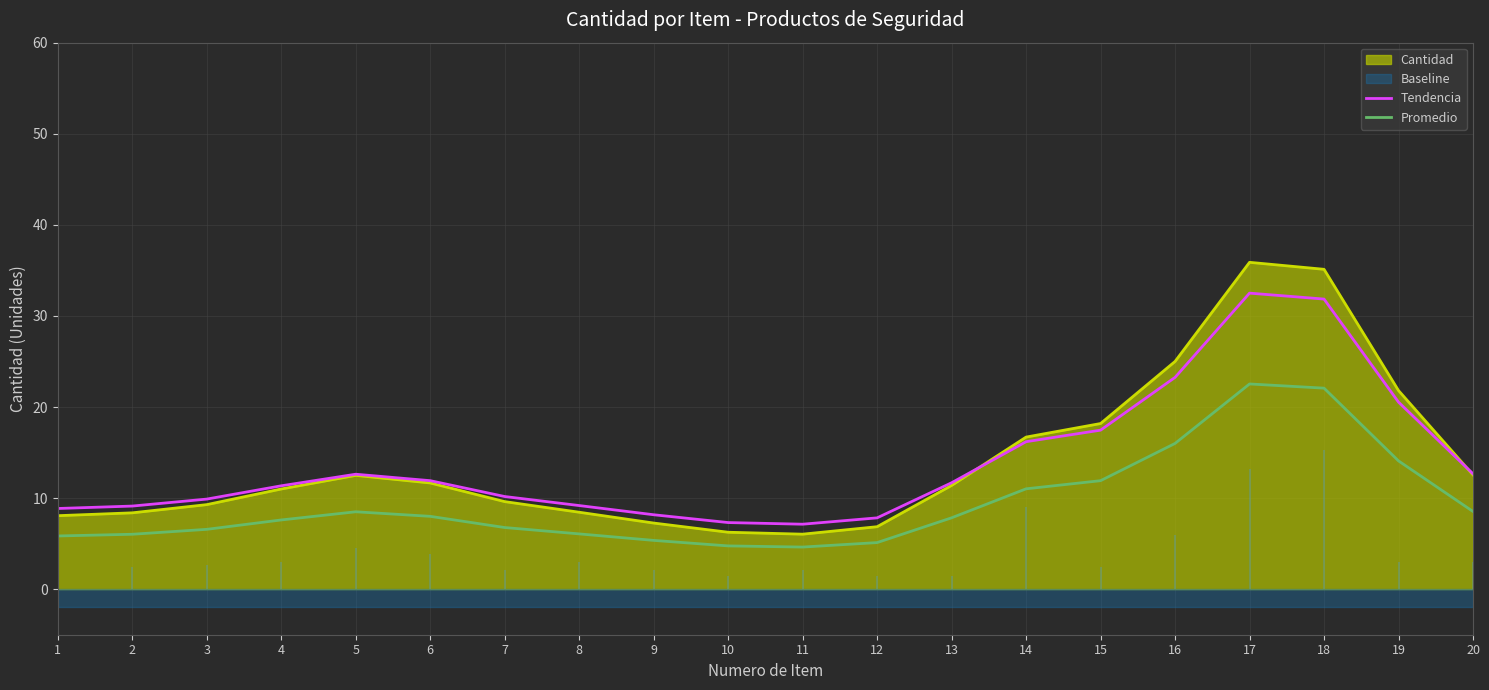

Where is the first local maximum for Tendencia?

5